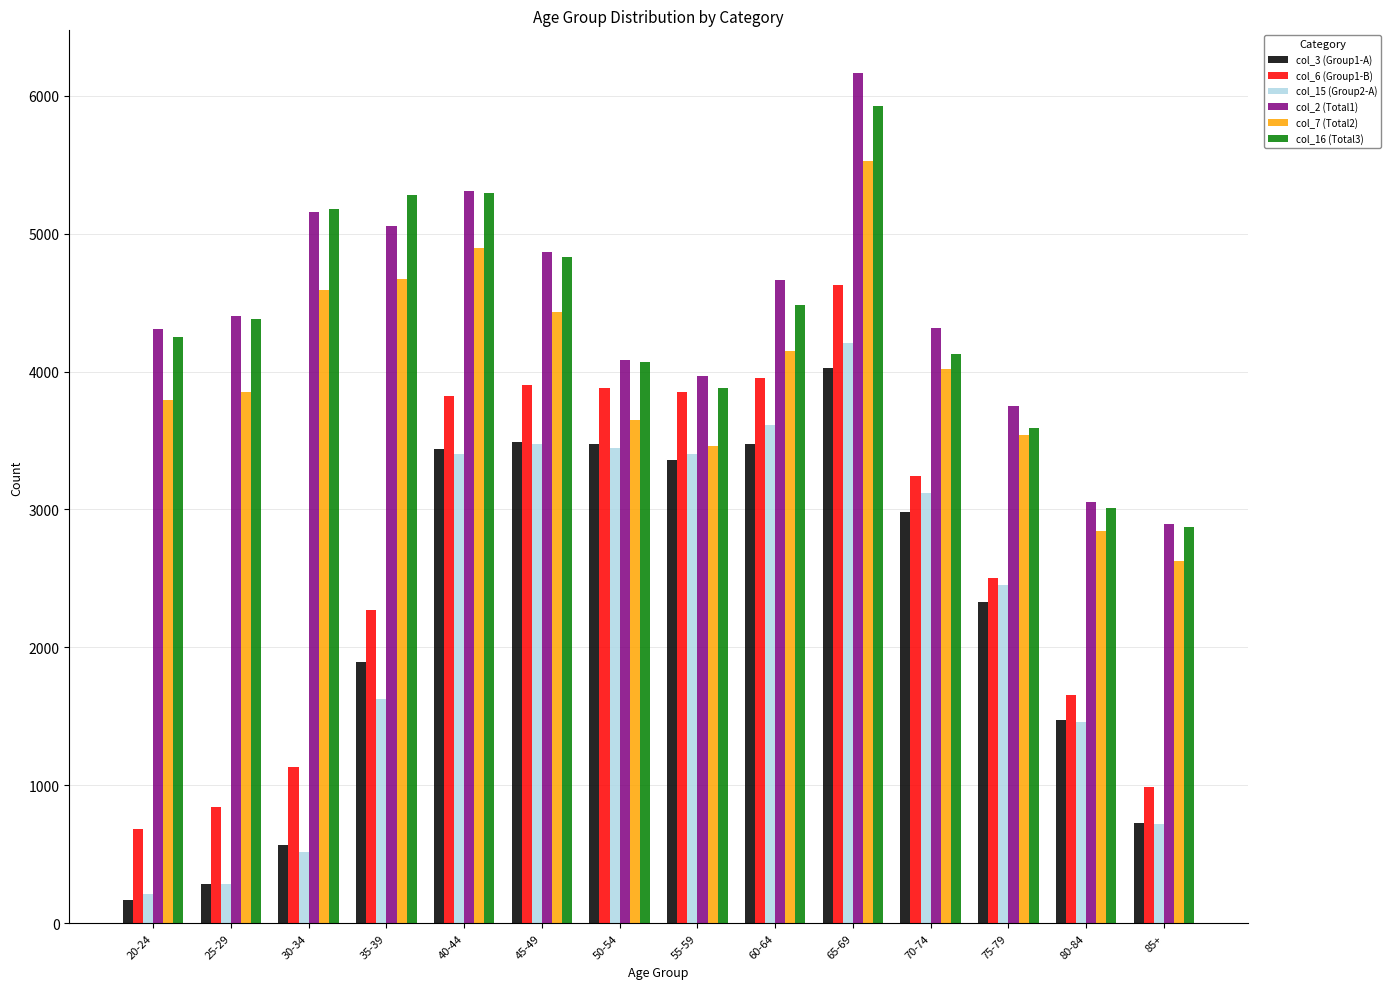

What is the label of the 11th bar from the left?

70-74